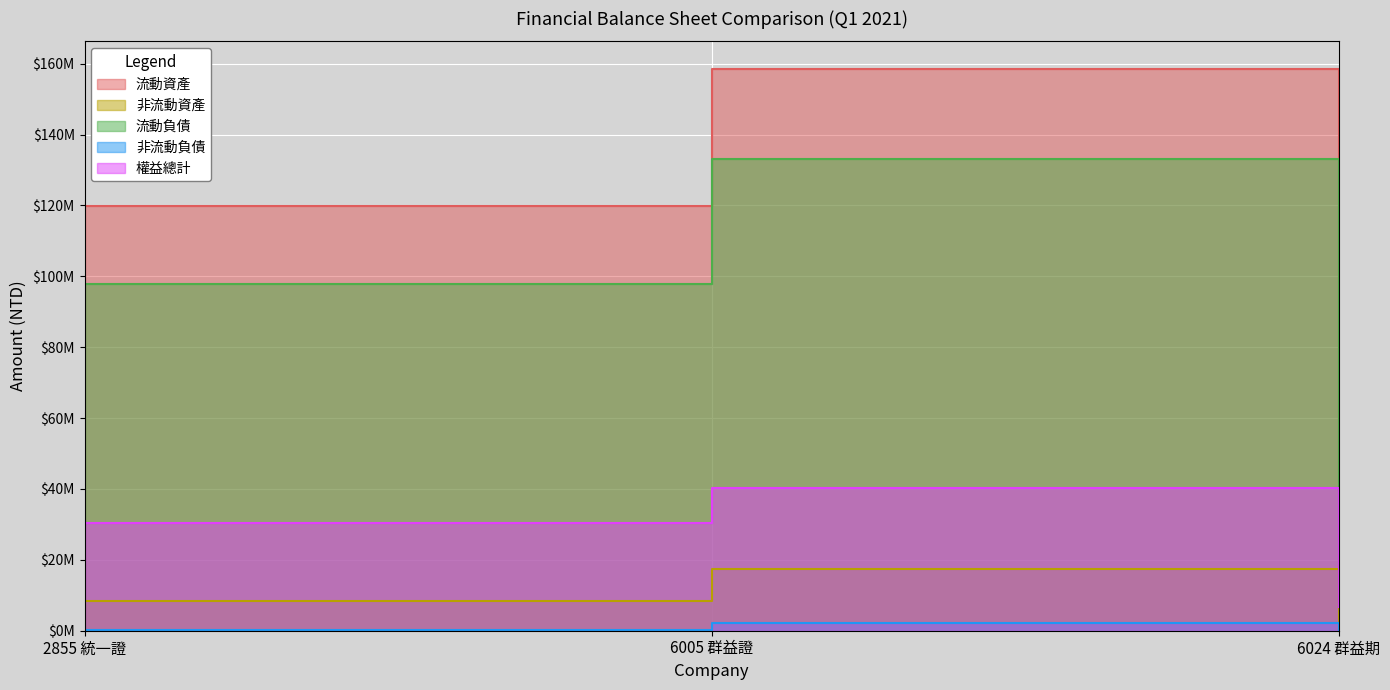

How many data points in 流動負債 are above 97713146?

1